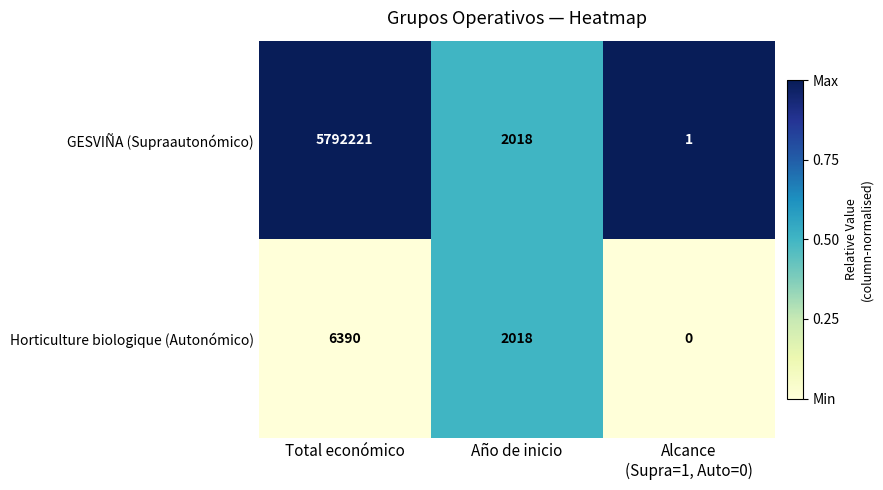

Between Total económico and Año de inicio, which series saw the biggest shift?

GESVIÑA (Supraautonómico)